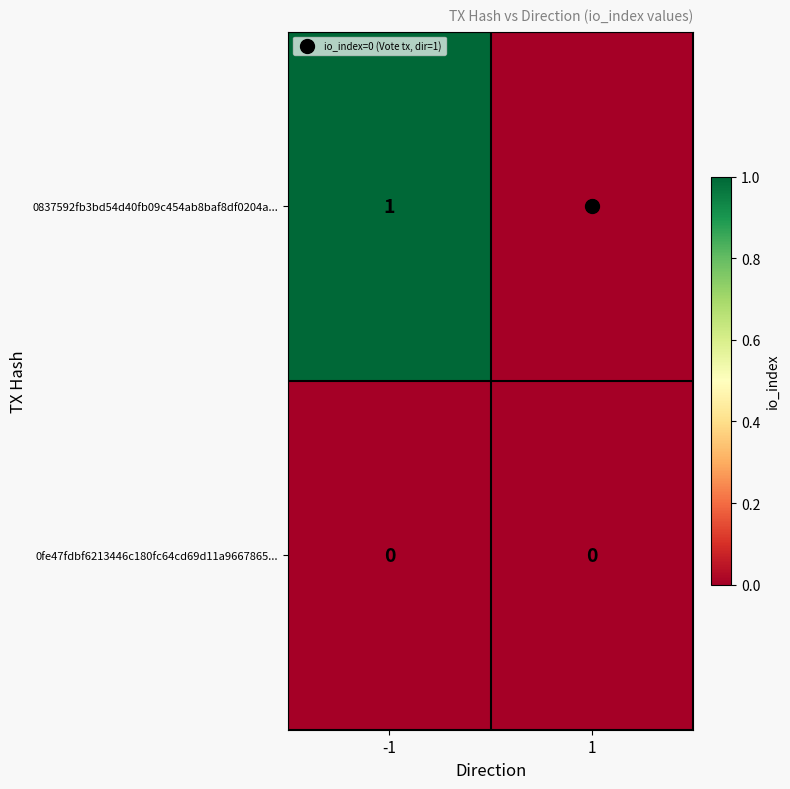

Which series changed the most between -1 and 1?

0837592fb3bd54d40fb09c454ab8baf8df0204a...